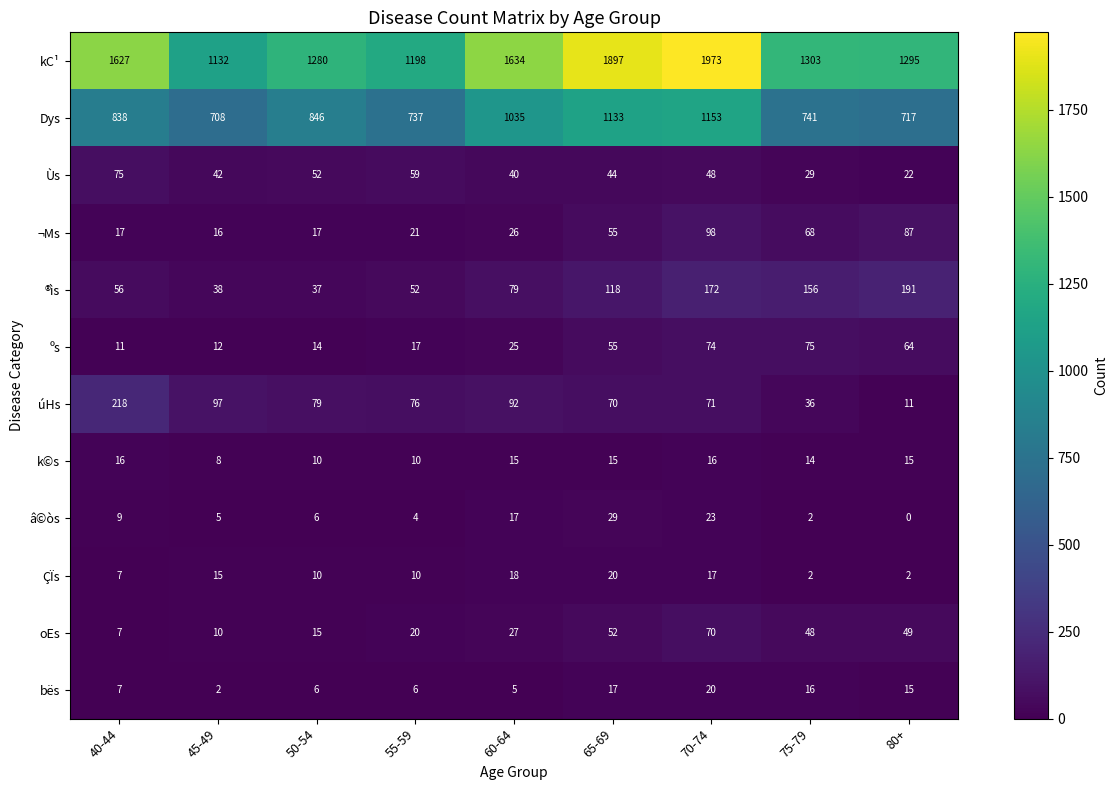

Which category has the lowest value across all series?

80+